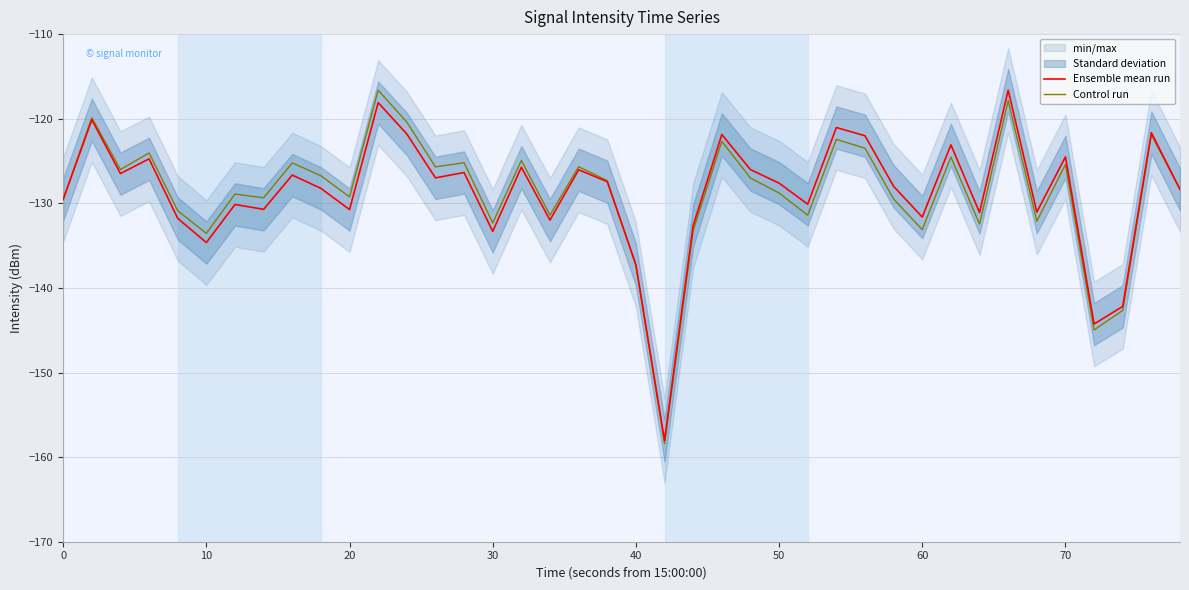

The Control run series shows -198.3 at 0. True or false?

False